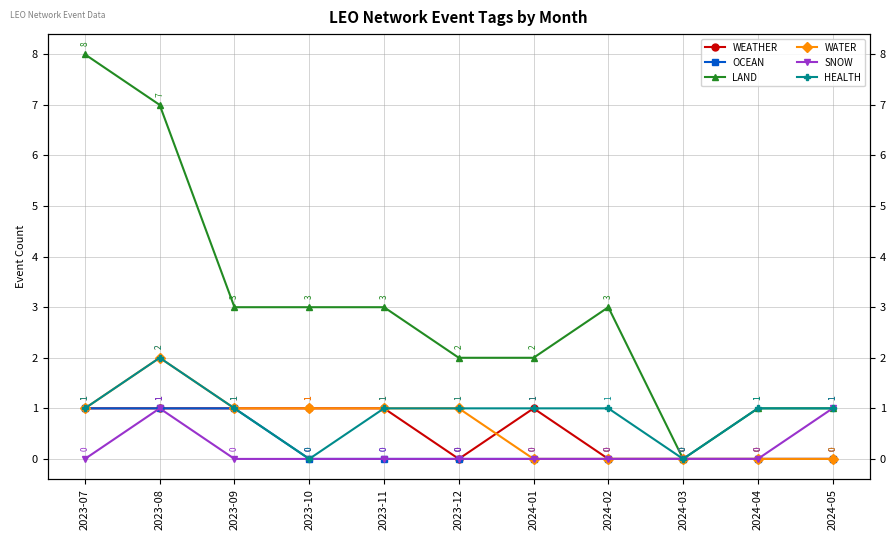

Between 2024-01 and 2024-02, which is larger?

2024-01